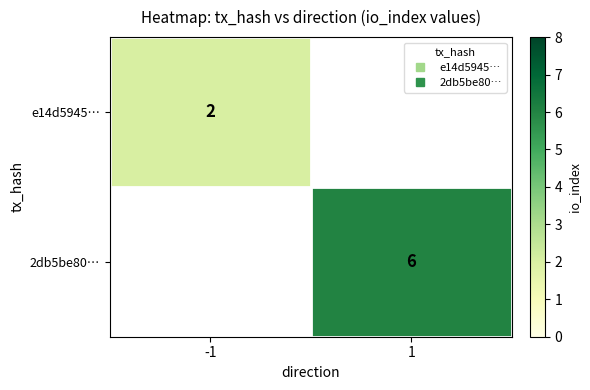

Which category has the highest value in the e14d5945… series?

-1